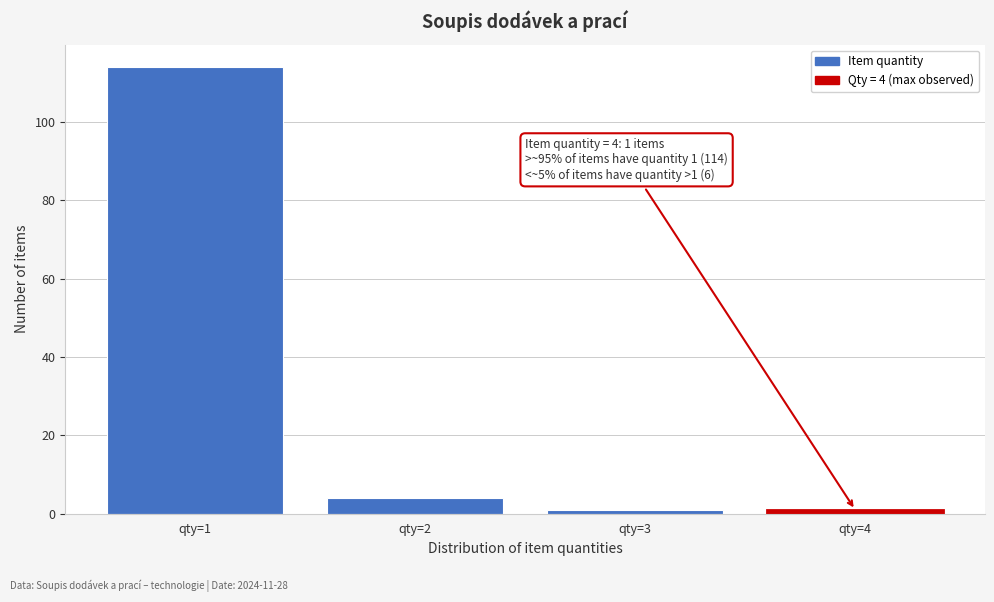

Reading right to left, transcribe all the data shown in this chart.

qty=4=1	qty=3=1	qty=2=4	qty=1=114